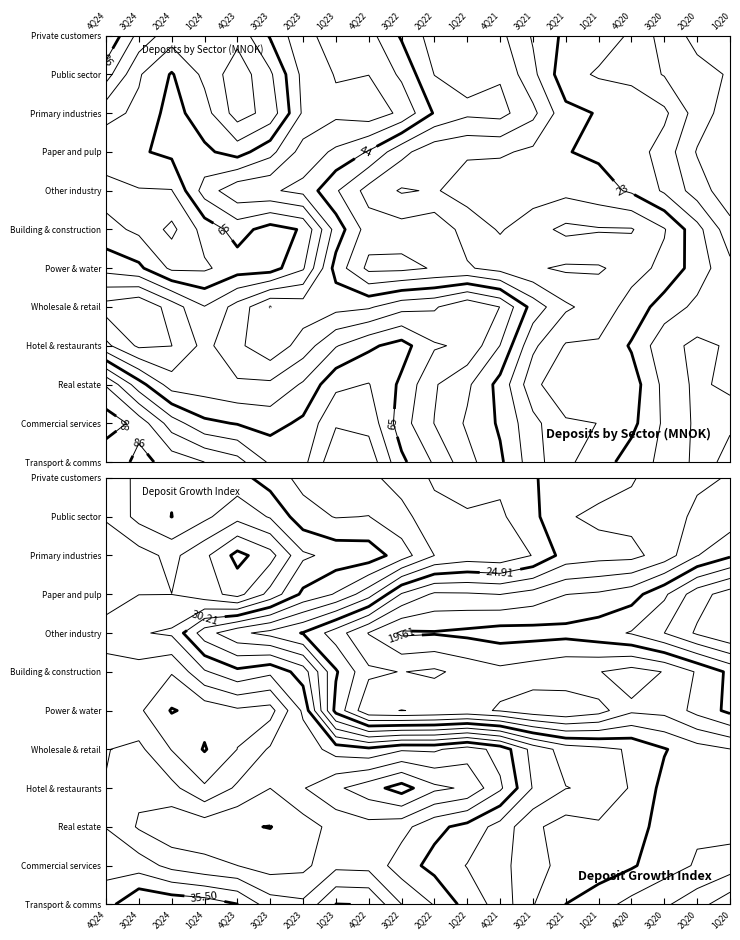

Reading left to right, list all the values displayed in this chart.

Private customers: 64903.1	61264.2	60107.1	59083.1	59514.4	55987.8	54743.2	54379.6	55371.5	52277.7	51280.6	50973.6	51588.2	49040.3	48689.5	48332.4	48858.4	45191.4	43883.9	43352.3
Public sector: 11011.9	8623.8	8949.7	9910.8	11146.3	9718.9	9241.6	8803.3	9152.2	8355.9	7564.2	7835.2	8655.3	7398.9	6798.4	6959.3	6755.9	6550.4	7106.1	7065.3
Primary industries: 1522.7	1804.5	1415.8	1487.9	1589.2	1804.6	1315.0	1473.0	1515.6	1720.4	1443.1	1399.2	1395.5	1470.2	1139.9	1245.7	1240.8	1300.2	1038.5	976.8
Paper and pulp: 715.0	696.7	713.8	865.3	1072.5	766.5	759.4	757.5	719.7	418.0	434.7	474.2	505.5	466.6	454.1	479.2	460.9	402.0	301.5	302.6
Other industry: 3154.6	2385.6	3248.3	1263.0	1182.2	1348.0	1402.7	1061.3	945.3	909.9	1283.0	1093.5	1045.6	1038.4	1153.2	1001.7	928.1	860.1	800.9	694.2
Building & construction: 2111.9	2147.7	2340.3	2246.2	2198.0	2271.6	2422.5	2174.4	2116.2	2118.7	2235.9	2027.2	1981.6	2091.9	2186.1	2077.8	2135.0	1999.5	1964.1	1724.0
Power & water: 696.7	695.1	847.5	682.7	681.0	868.5	688.2	161.9	140.8	124.8	117.9	116.4	105.1	108.9	104.7	107.8	314.1	285.5	243.6	208.7
Wholesale & retail: 1987.3	1741.2	1921.3	2324.3	2093.6	1597.7	1937.0	2278.3	2213.9	2366.2	2333.5	2717.7	2684.8	2308.7	2198.8	2159.4	1947.2	1868.5	1814.2	1771.4
Hotel & restaurants: 486.6	468.7	471.9	566.2	471.6	460.4	519.6	515.5	487.1	669.4	448.1	537.3	416.2	363.4	368.8	378.3	340.8	292.9	318.6	321.7
Real estate: 5835.0	5087.8	4673.6	5064.0	4867.1	5100.9	4899.4	5471.1	5456.2	5055.3	4933.5	4924.0	4820.0	4489.6	3958.4	4647.9	4667.6	4366.0	3965.7	4498.2
Commercial services: 21039.1	20973.1	19755.5	18147.8	18867.6	18534.5	19115.0	19584.1	19670.7	18114.5	18153.7	17554.5	17644.3	17296.2	17213.5	16767.6	16620.9	15550.8	15883.7	14957.8
Transport & comms: 1895.2	2347.0	2089.7	2238.7	2197.6	1940.8	1769.2	2235.8	2216.0	1793.5	1949.6	1612.5	1708.6	1403.0	1347.5	1338.5	1211.3	1233.8	1172.9	993.4